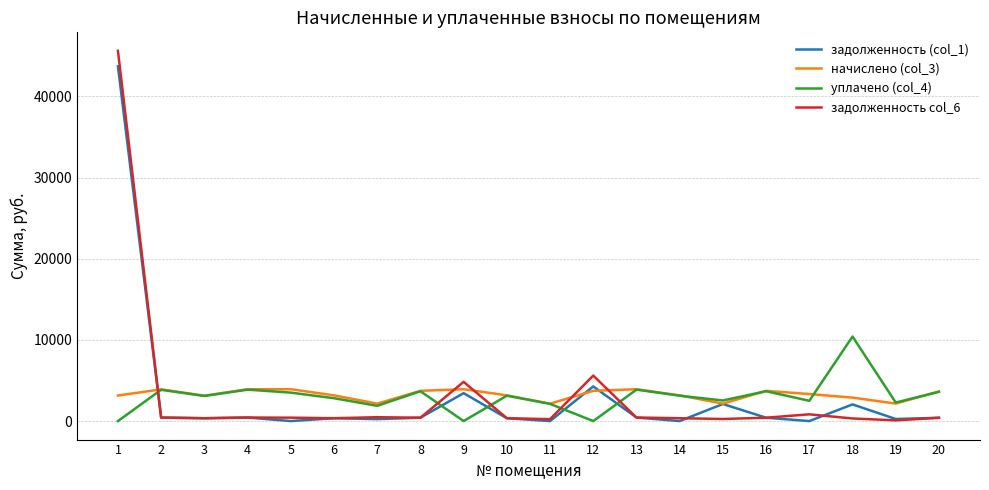

The value of задолженность (col_1) at 12 is 2161.6. True or false?

False